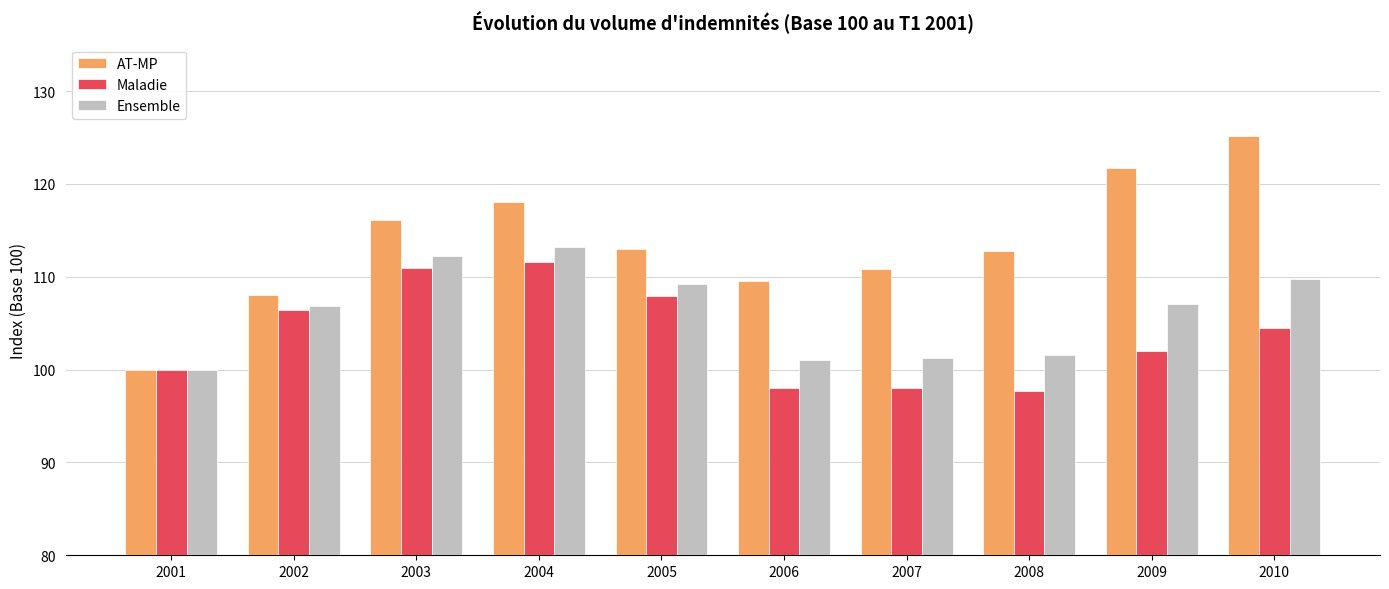

Is the value of Maladie at 2009 greater than the value of Ensemble at 2004?

No